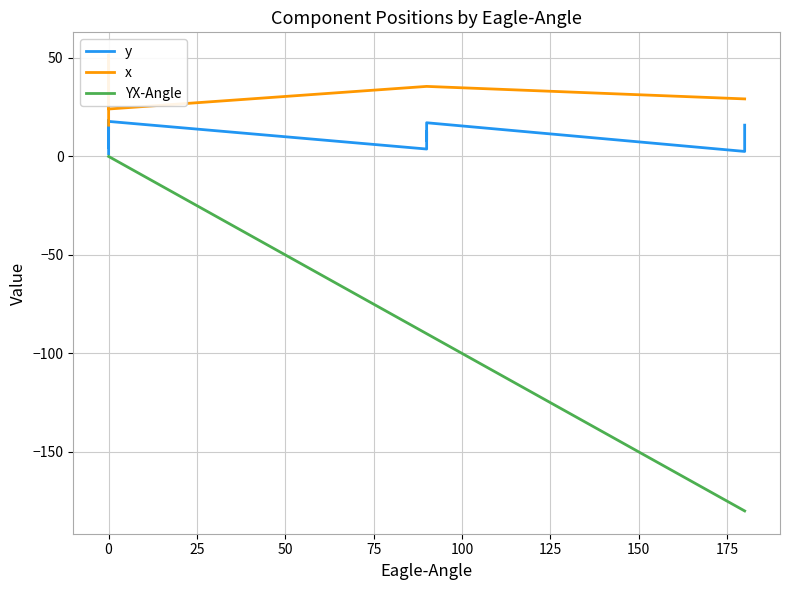

How many data points in YX-Angle are above -90?

6